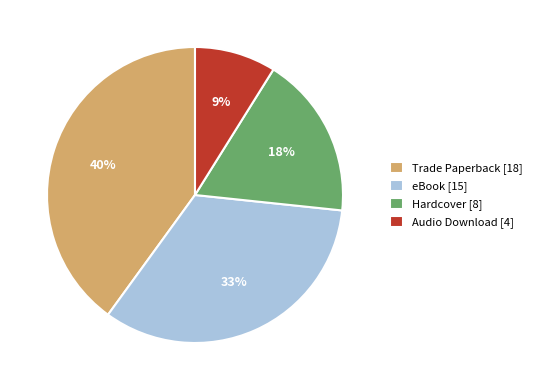

Rank the categories by value from lowest to highest.

Audio Download, Hardcover, eBook, Trade Paperback